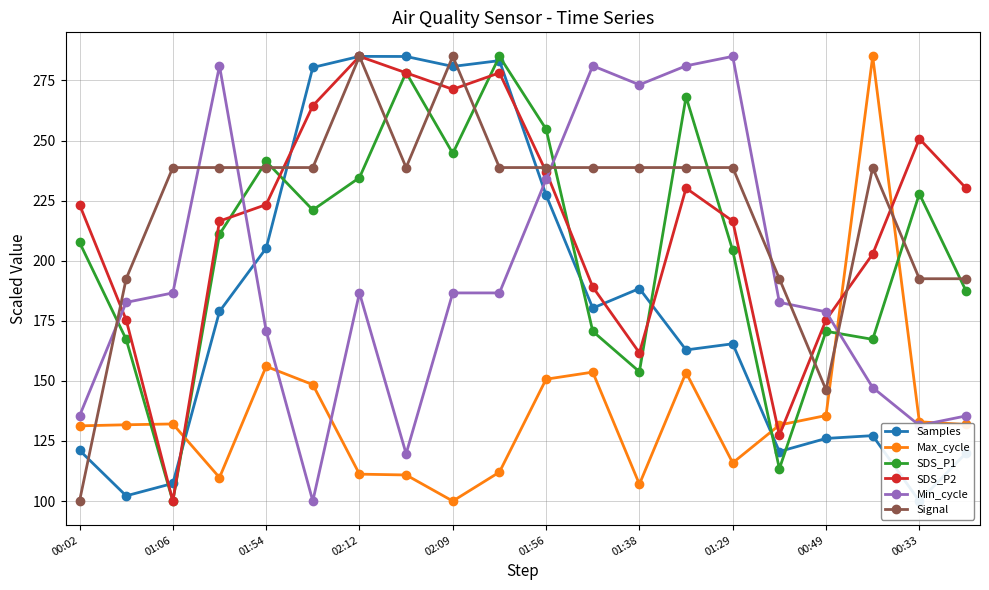

After their last crossing, which series has the higher values: Min_cycle or SDS_P2?

SDS_P2